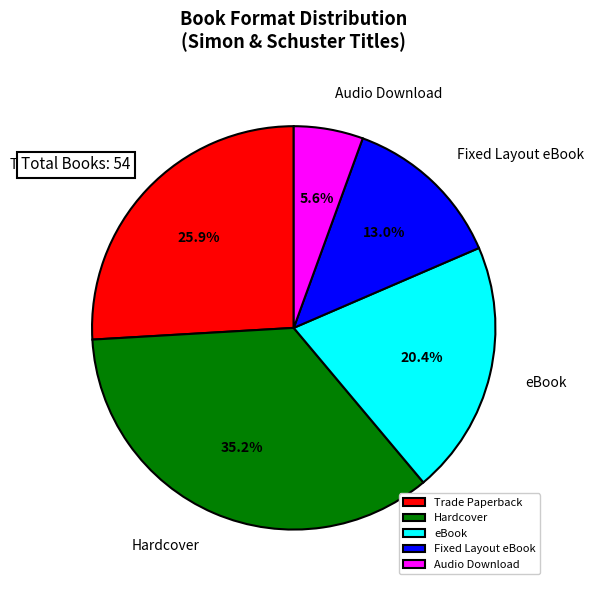

Is it true that Trade Paperback is 22% of the pie?

False